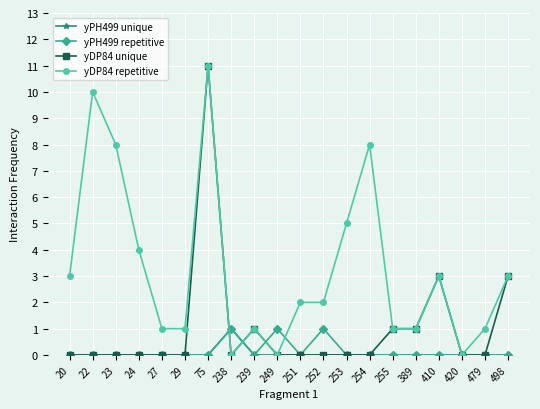

What is the average value of the yDP84 repetitive series?

3